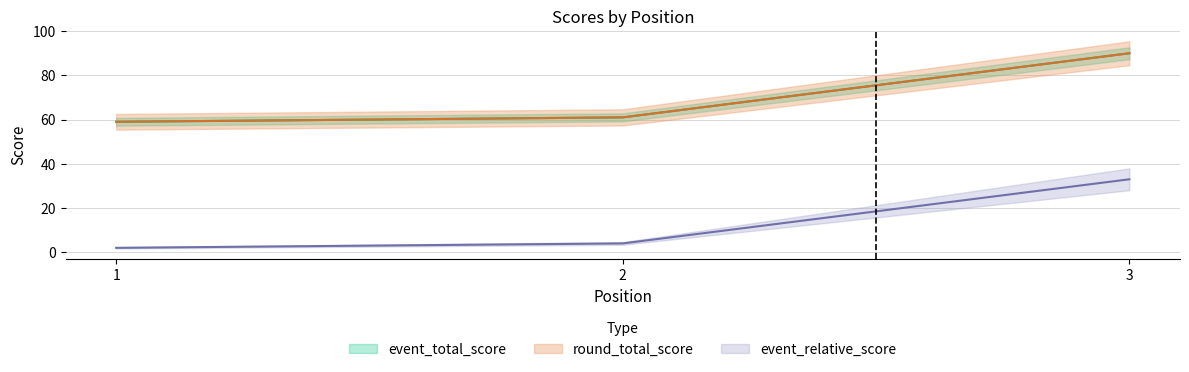

What is the sum of the round_total_score values at 2 and 3?

151